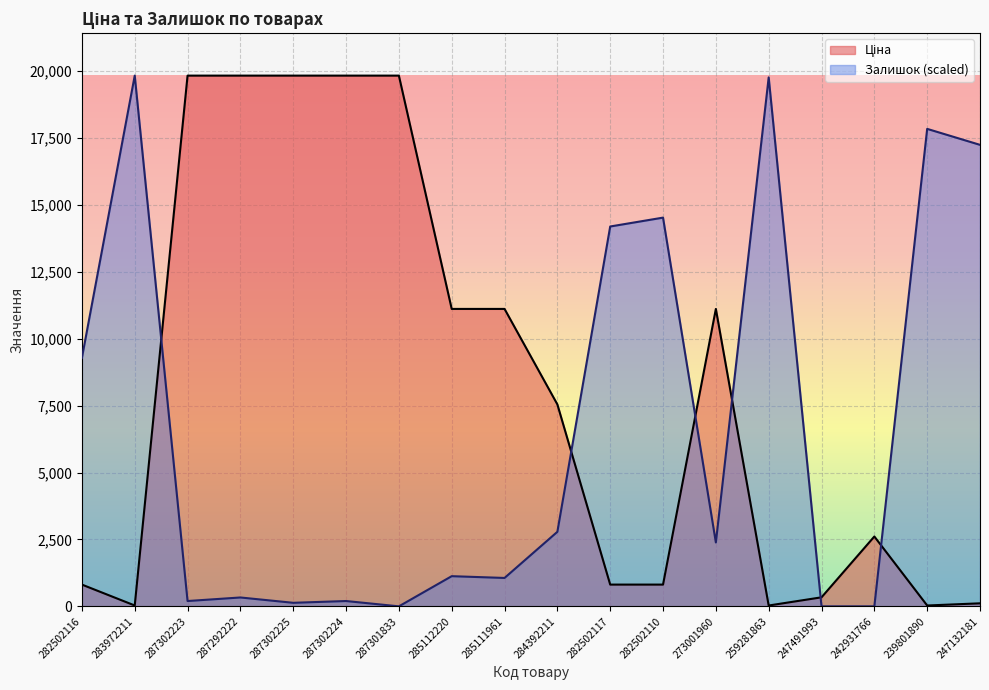

Between which two adjacent categories do Ціна and Залишок first intersect?

283972211 and 287302223